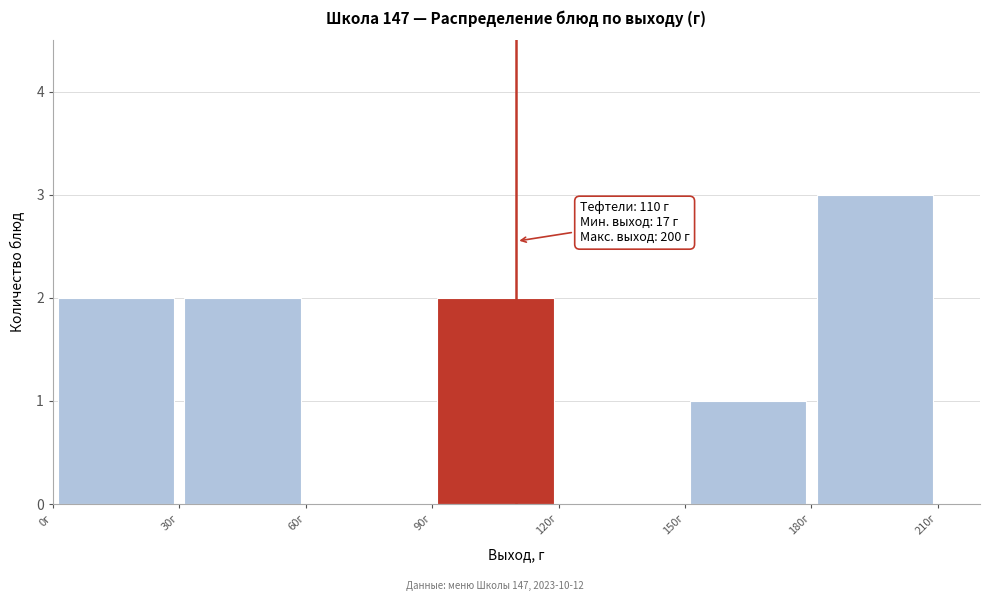

Which range on the x-axis has the tallest bar?

180 to 210